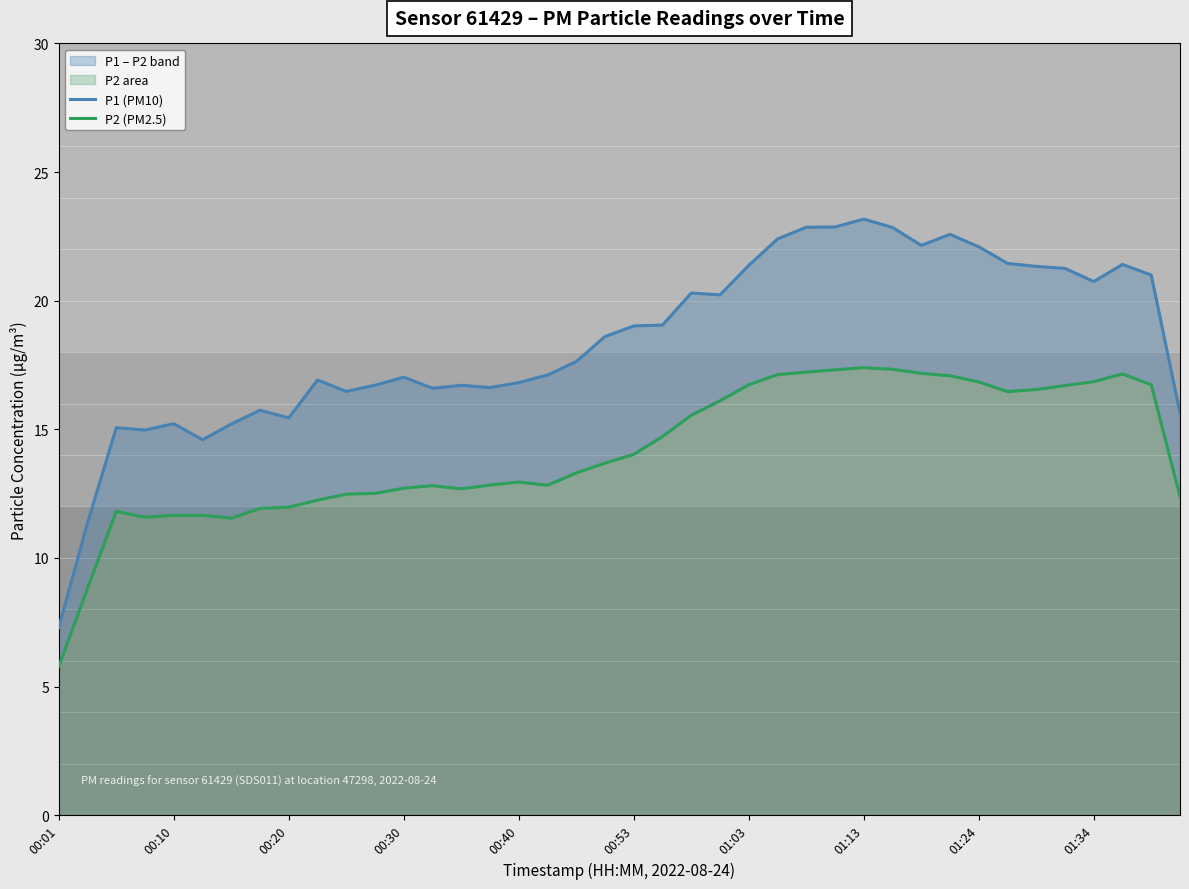

How many lines are shown in the chart?

2